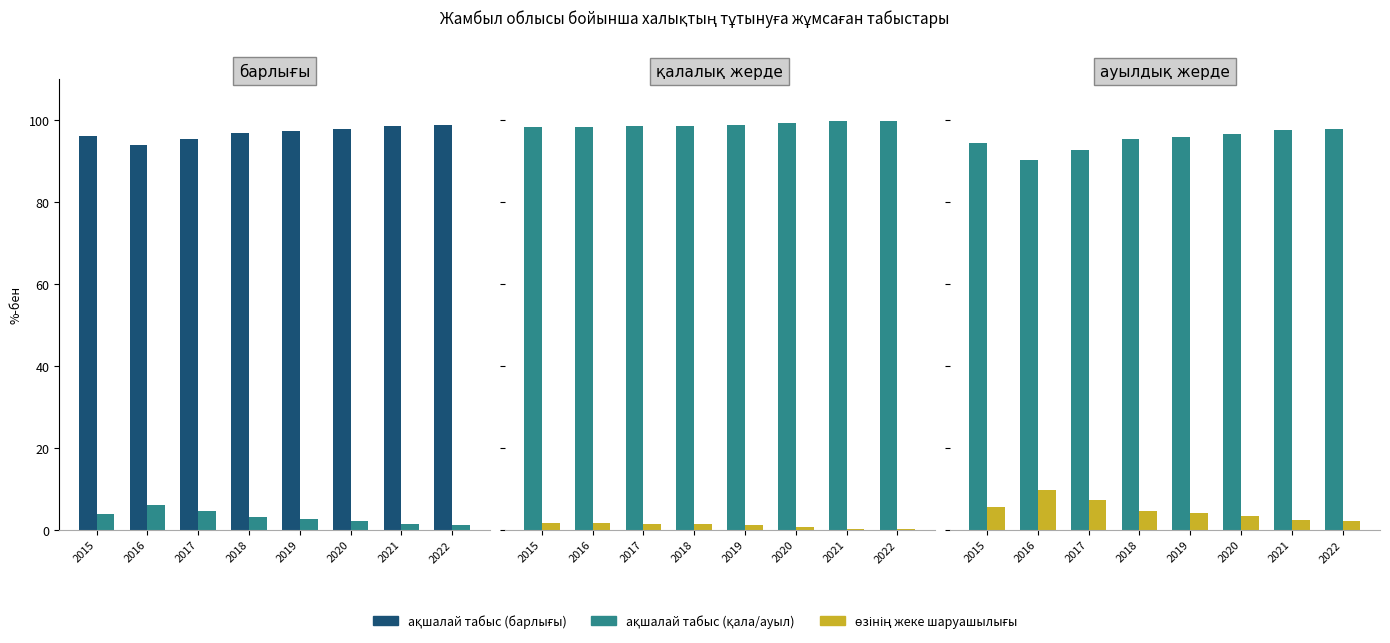

At which category is the sum across all series the highest?

2015